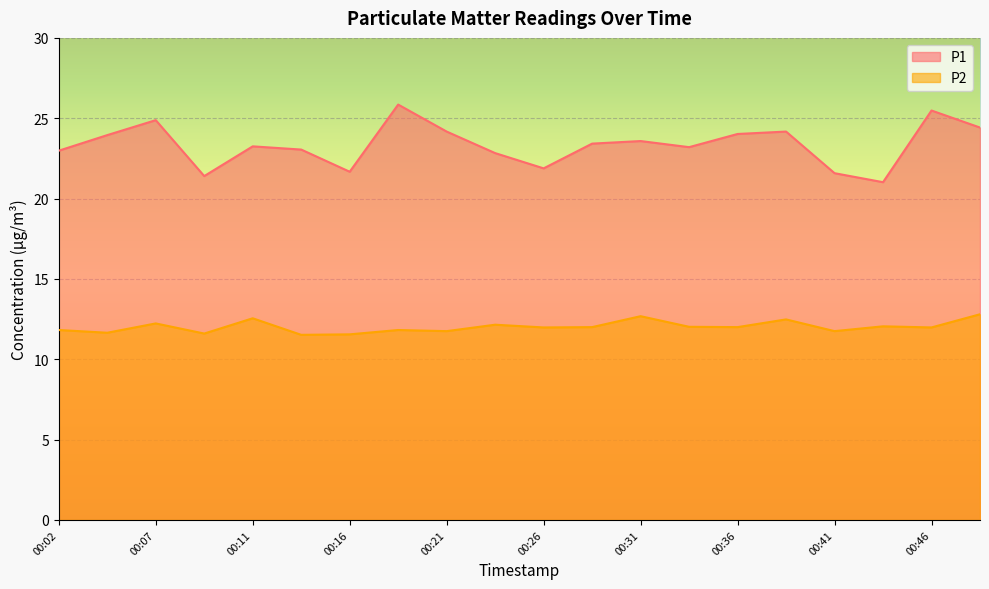

Reading right to left, transcribe all the data shown in this chart.

P1: 24.4	25.5	21.0	21.6	24.2	24.0	23.2	23.6	23.4	21.9	22.8	24.2	25.9	21.7	23.1	23.2	21.4	24.9	23.9	23.0
P2: 12.8	12.0	12.1	11.8	12.5	12.0	12.0	12.7	12.0	12.0	12.2	11.8	11.8	11.6	11.5	12.6	11.6	12.2	11.7	11.8